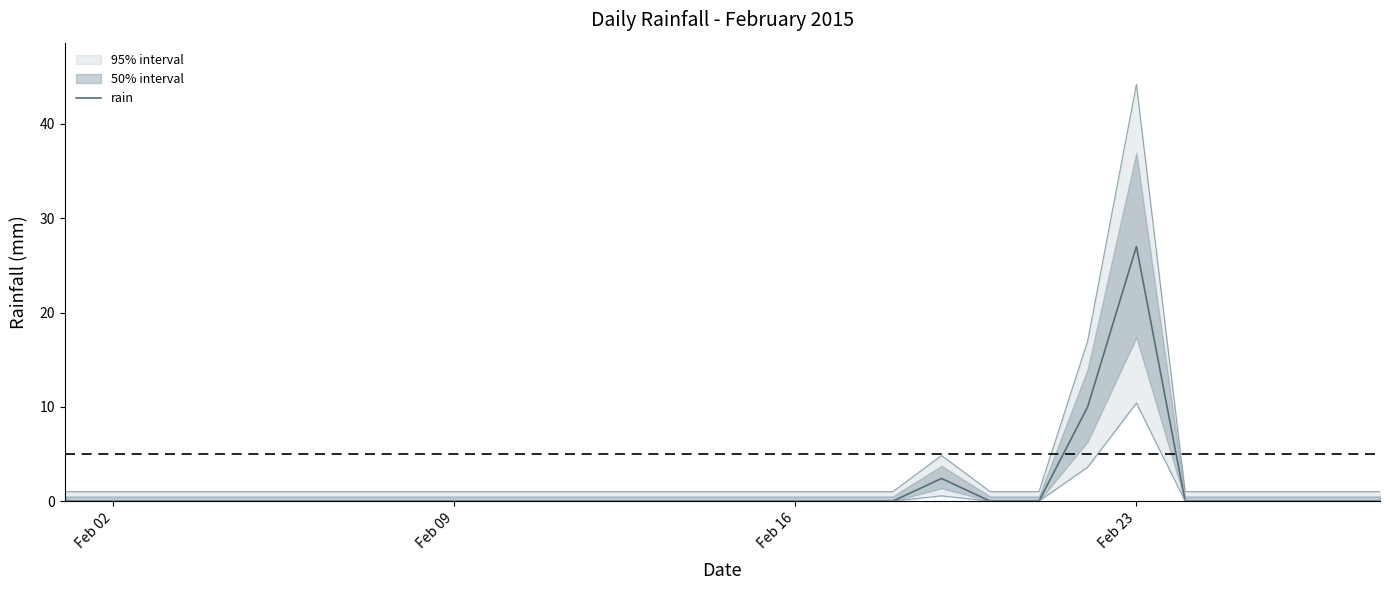

How many lines are shown in the chart?

1